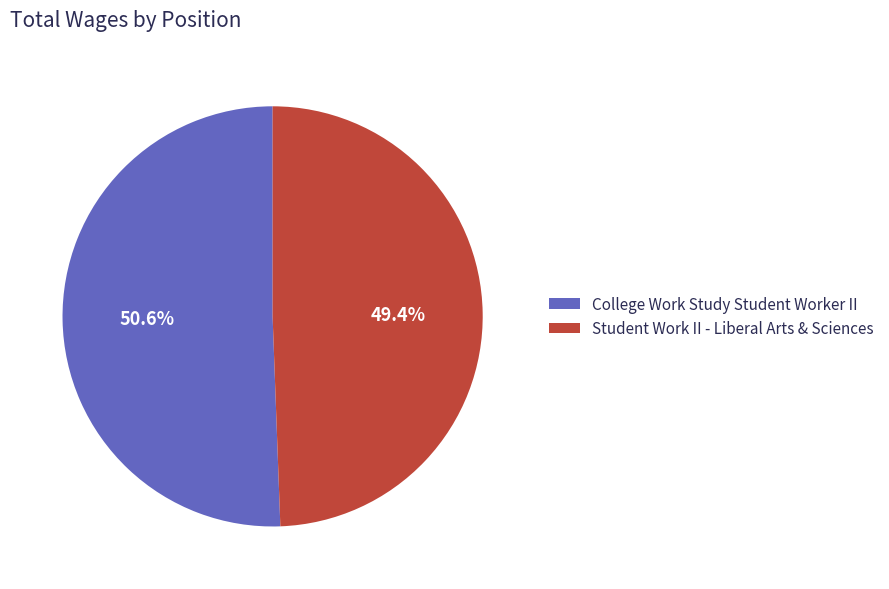

The Student Work II - Liberal Arts & Sciences slice represents 49% of the pie. True or false?

True